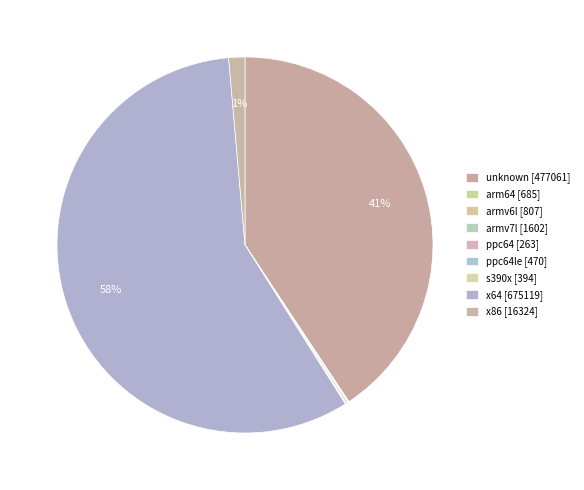

Which category has the biggest portion of the pie?

x64